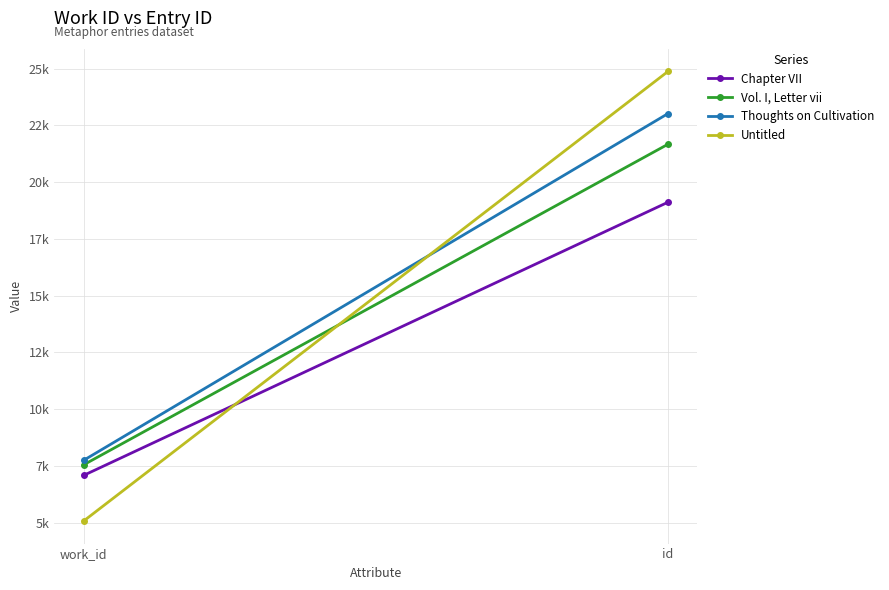

At which label does Untitled reach its peak?

id